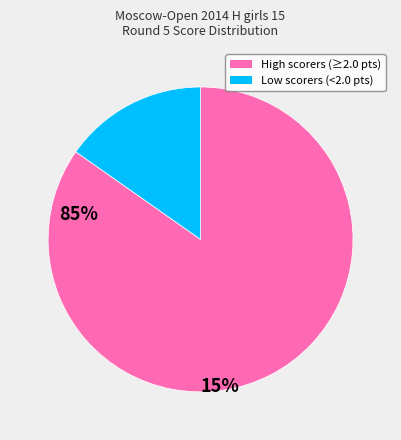

Is the sum of High scorers (≥2.0 pts) and Low scorers (<2.0 pts) greater than half?

Yes